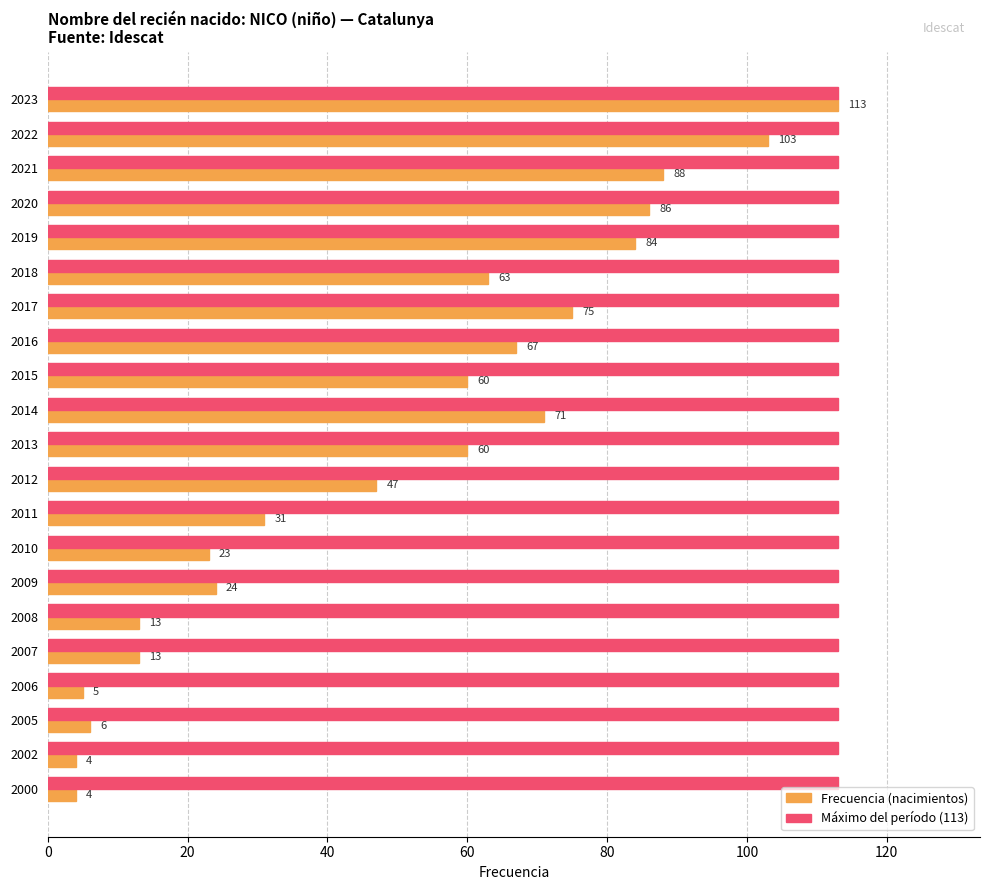

What is the average value of the Máximo del período (113) series?

113